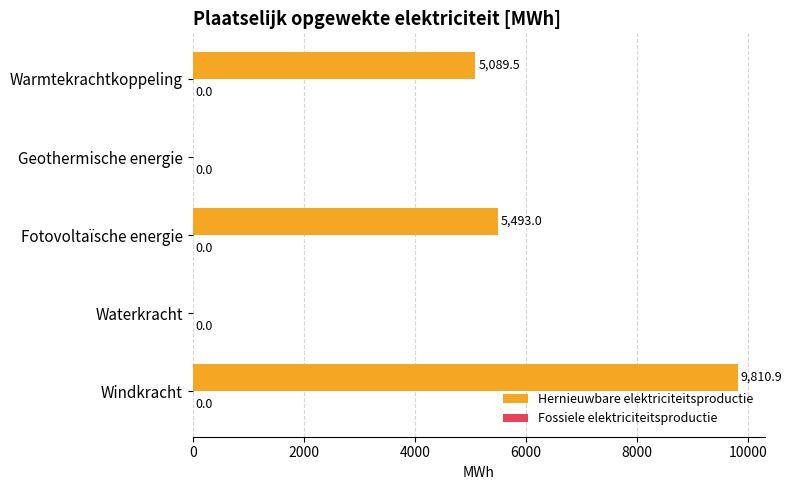

The value at Warmtekrachtkoppeling is 2563.6. True or false?

False